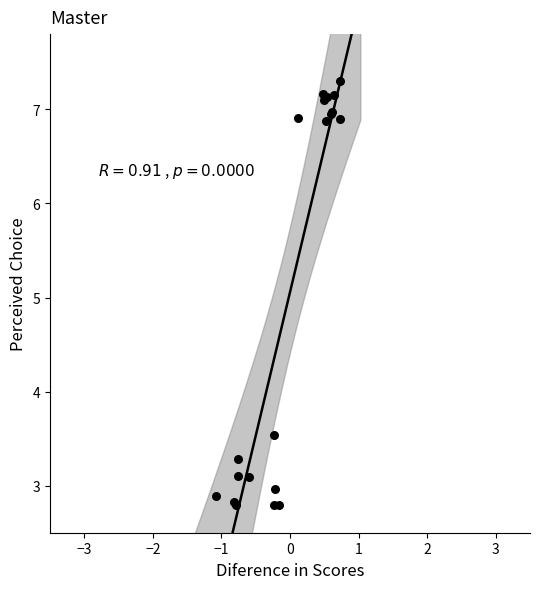

What Y value in the scatter plot is closest to 5?

3.5